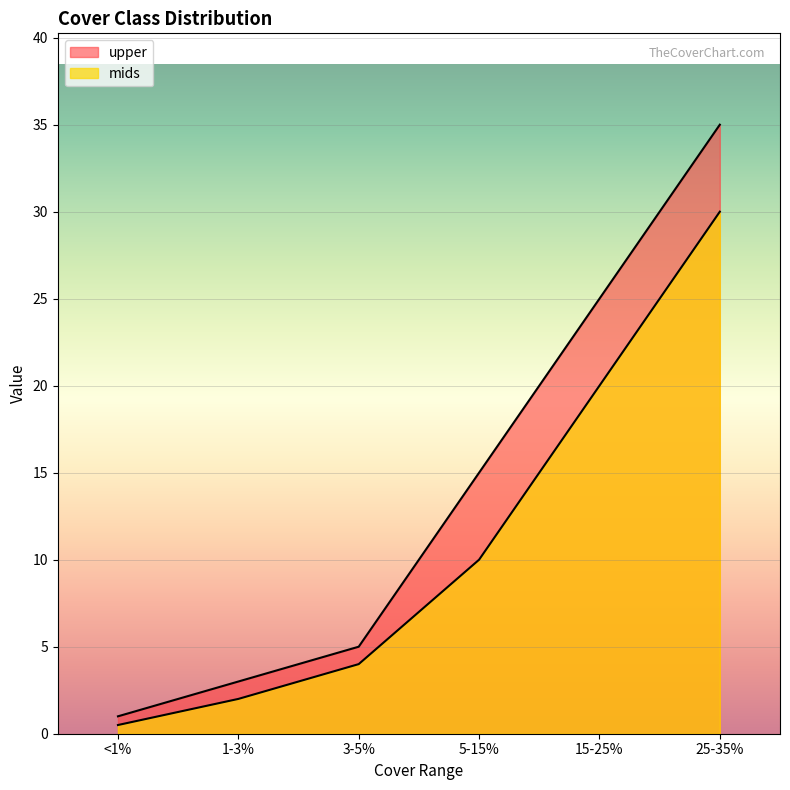

True or false: upper and mids intersect in this chart.

False